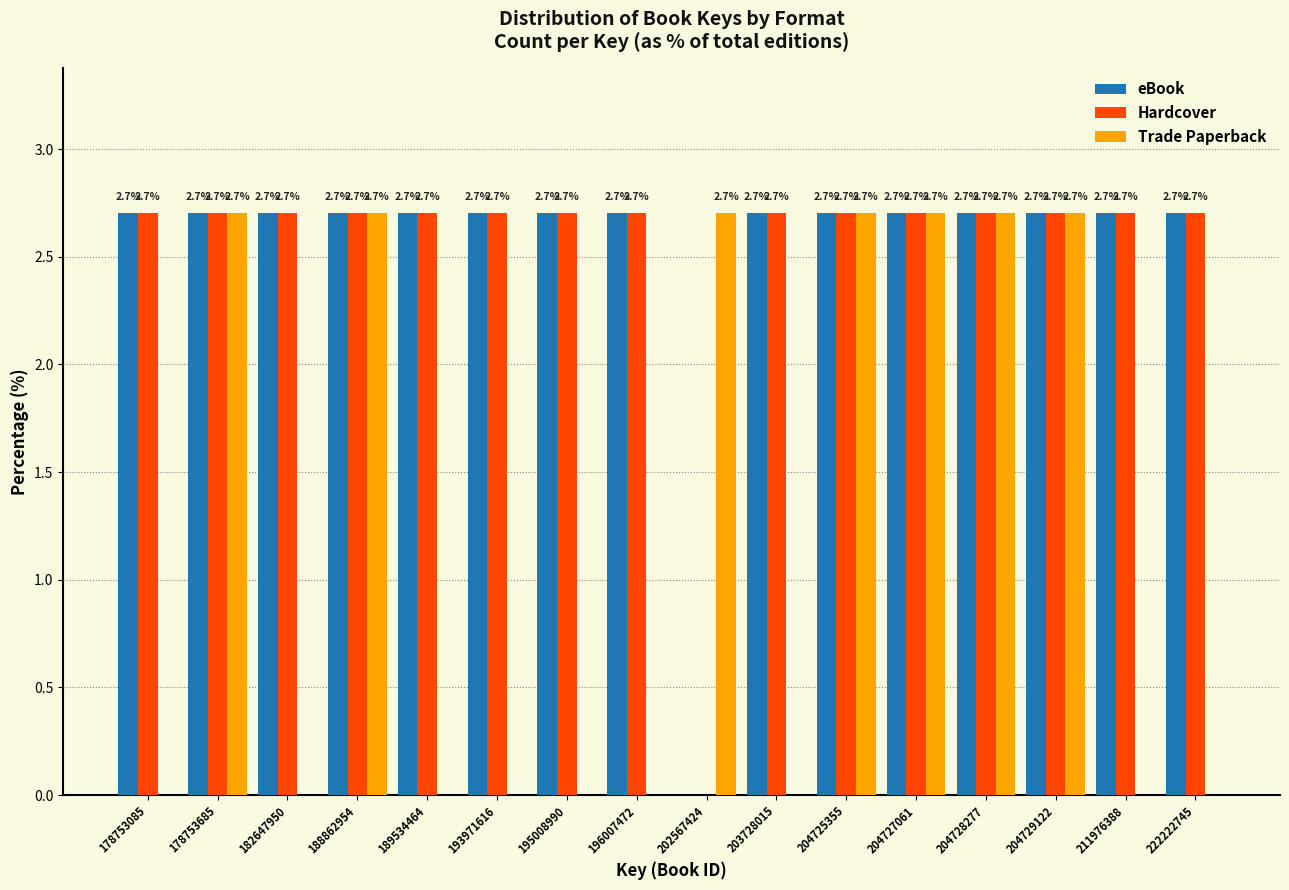

Reading left to right, list all the values displayed in this chart.

eBook: 178753085=2.7	178753685=2.7	182647950=2.7	188862954=2.7	189534464=2.7	193971616=2.7	195008990=2.7	196007472=2.7	202567424=0.0	203728015=2.7	204725355=2.7	204727061=2.7	204728277=2.7	204729122=2.7	211976388=2.7	222222745=2.7
Hardcover: 178753085=2.7	178753685=2.7	182647950=2.7	188862954=2.7	189534464=2.7	193971616=2.7	195008990=2.7	196007472=2.7	202567424=0.0	203728015=2.7	204725355=2.7	204727061=2.7	204728277=2.7	204729122=2.7	211976388=2.7	222222745=2.7
Trade Paperback: 178753085=0.0	178753685=2.7	182647950=0.0	188862954=2.7	189534464=0.0	193971616=0.0	195008990=0.0	196007472=0.0	202567424=2.7	203728015=0.0	204725355=2.7	204727061=2.7	204728277=2.7	204729122=2.7	211976388=0.0	222222745=0.0